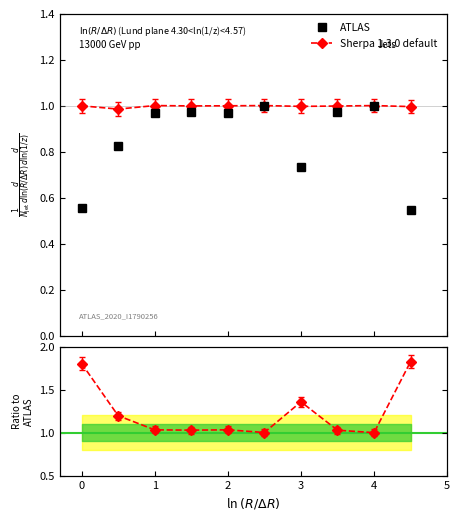

What is the sum of all ATLAS values?

8.5